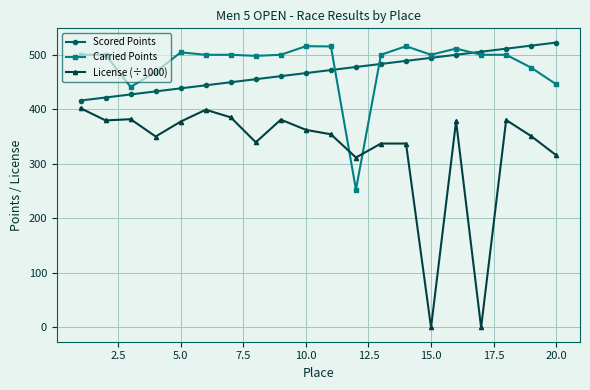

Which series has the largest total across all categories?

Carried Points